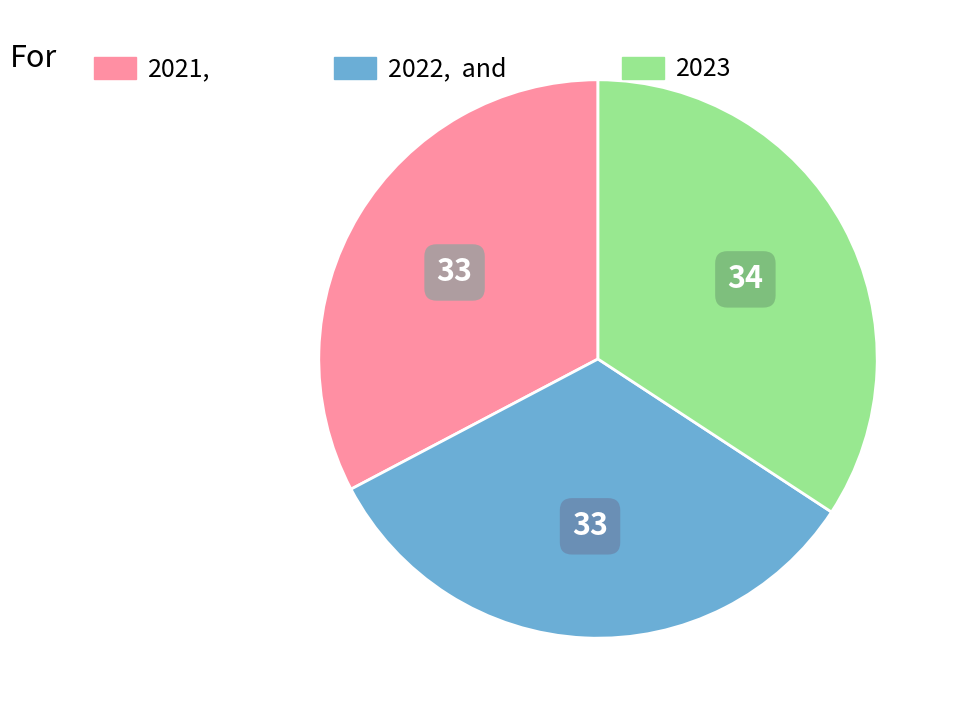

Is there any slice that represents more than half of the pie?

No